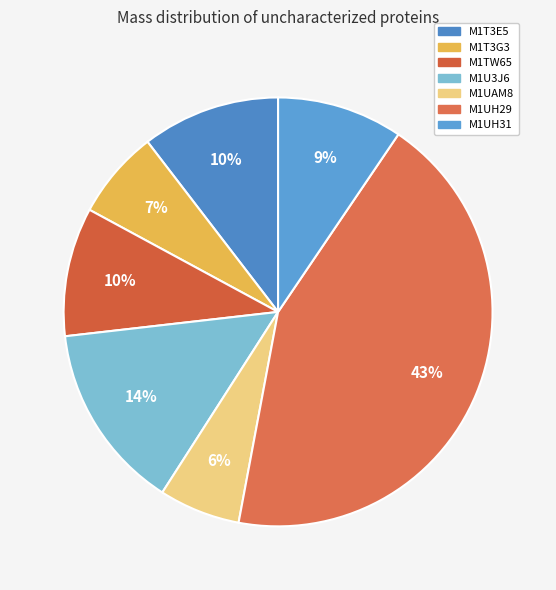

Is it true that M1UH31 is 1% of the pie?

False